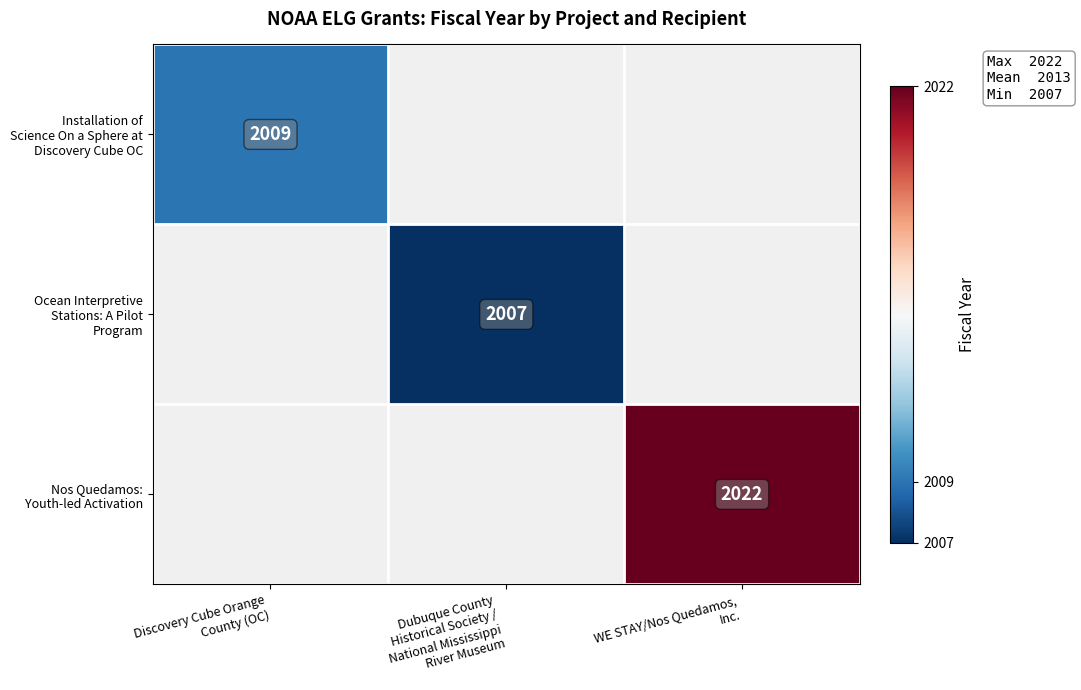

What value does the Installation of Science On a Sphere at Discovery Cube OC series have at Discovery Cube Orange County (OC)?

2009